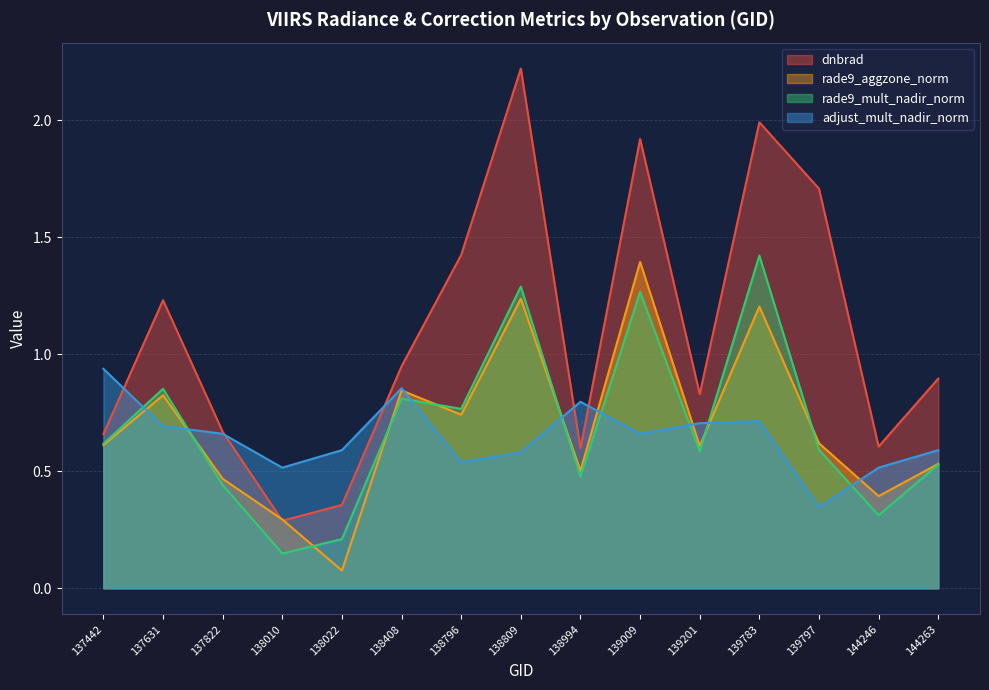

At how many categories does at least one series exceed 1?

6